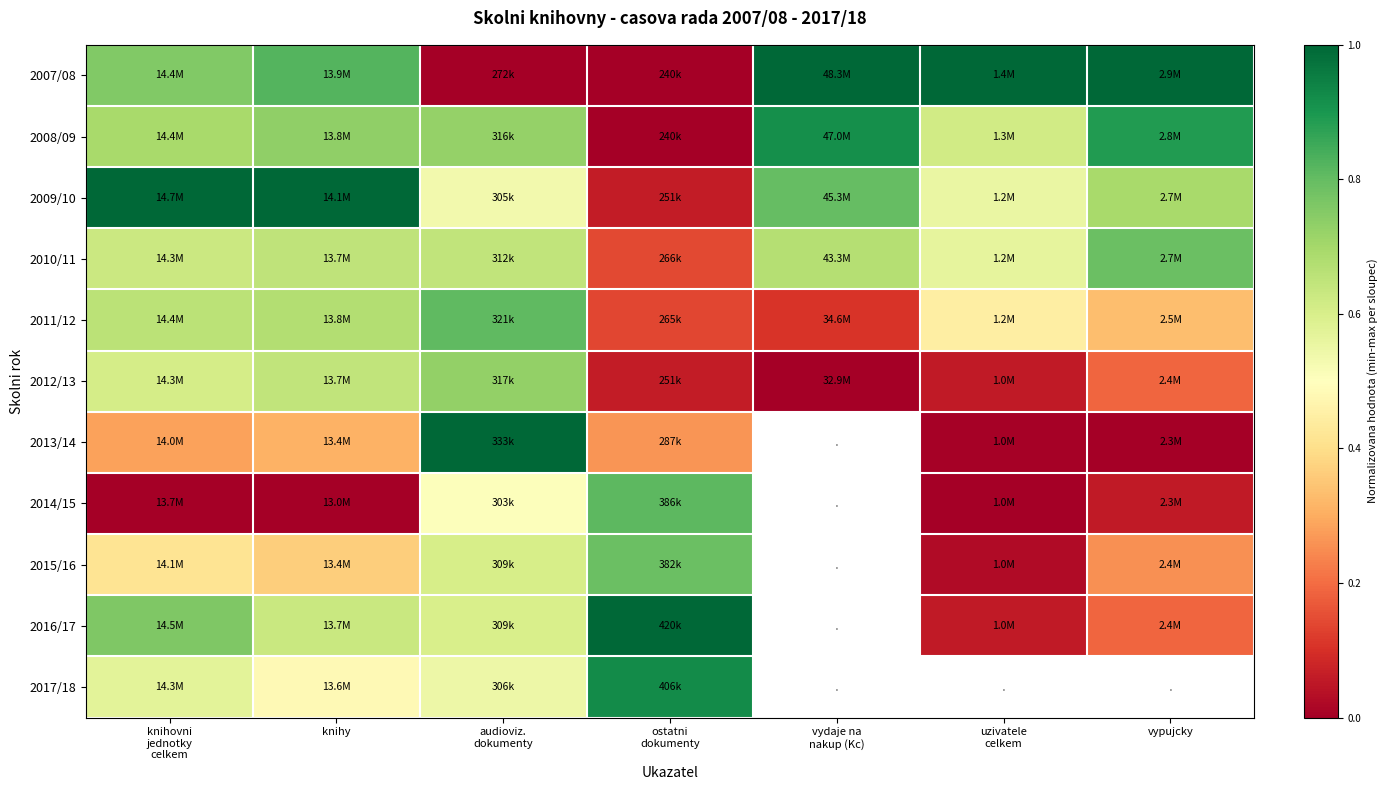

Rank the series by their maximum value, from lowest to highest.

2012/13, 2015/16, 2010/11, 2011/12, 2014/15, 2008/09, 2017/18, 2007/08, 2009/10, 2013/14, 2016/17